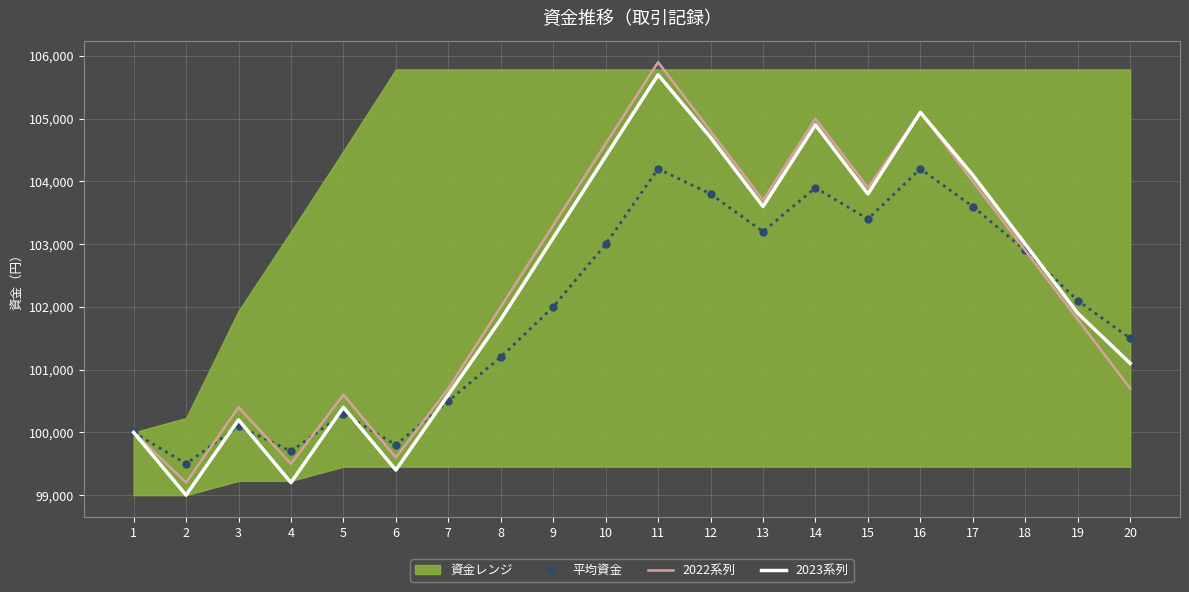

Is this an area chart (filled region under the line)?

No